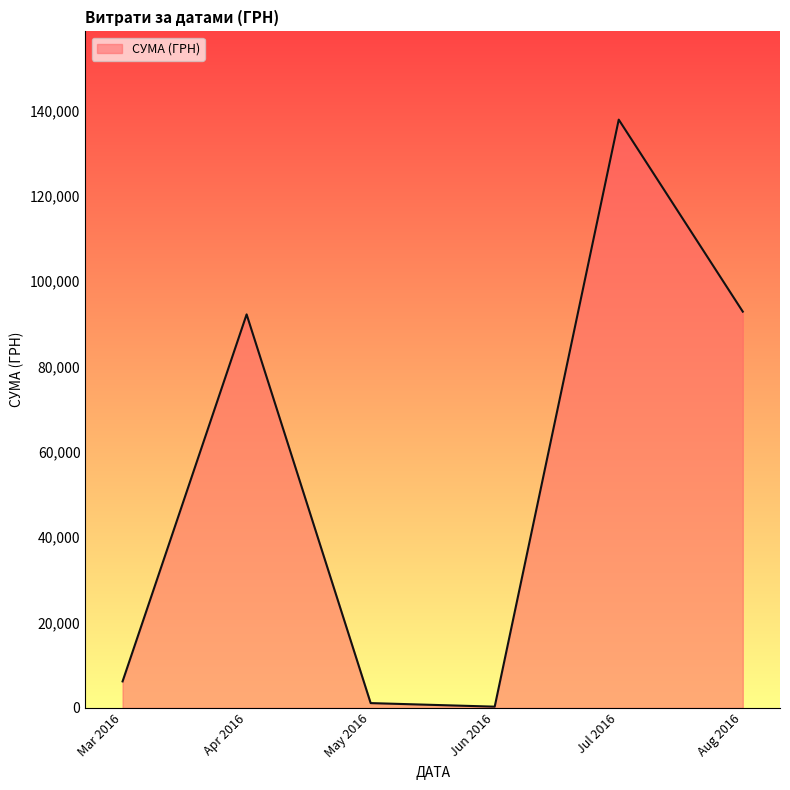

True or false: there are more than 2 points higher than both neighbors.

False